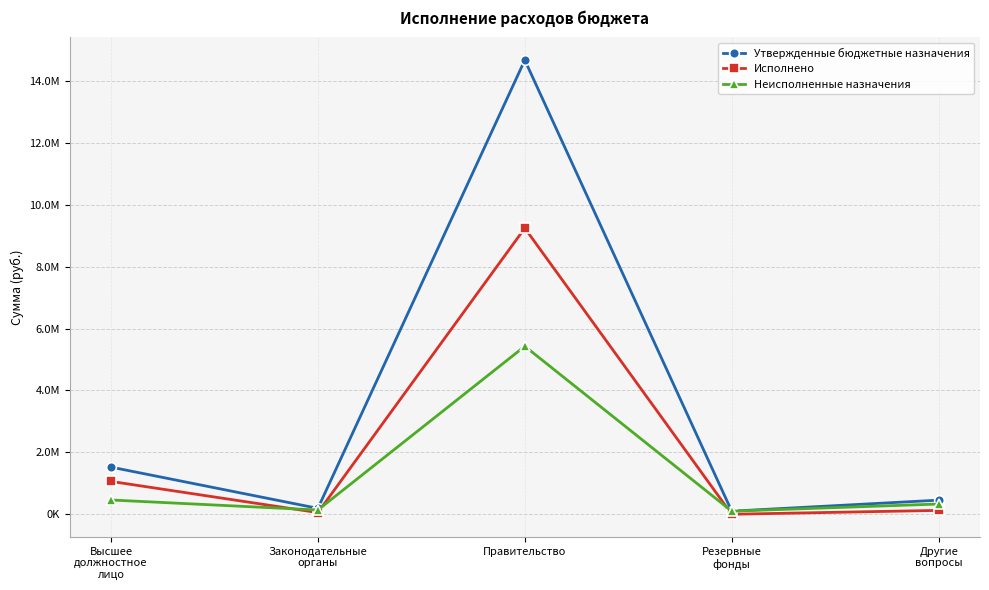

At how many categories does at least one series exceed 1768284?

1